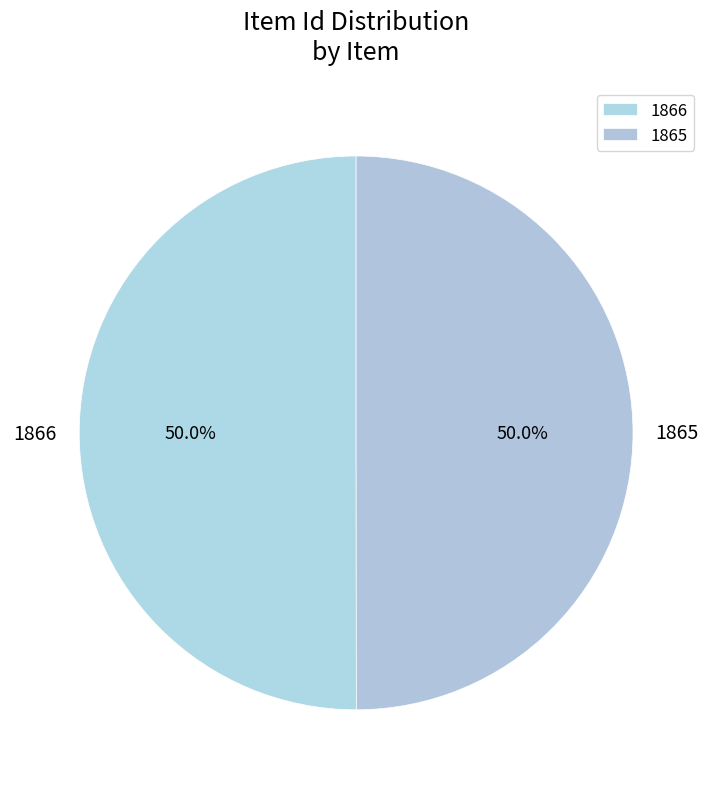

Approximately how many times larger is the value at 1866 compared to 1865?

1.0